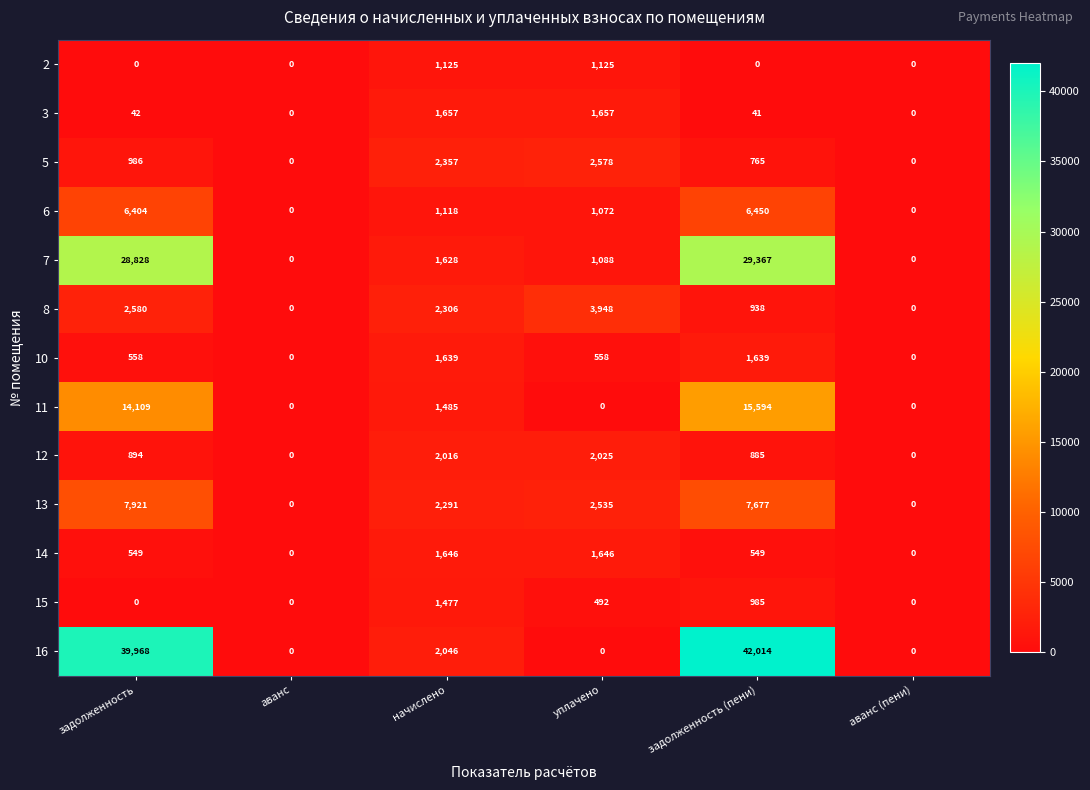

Which series has the widest spread of values?

16